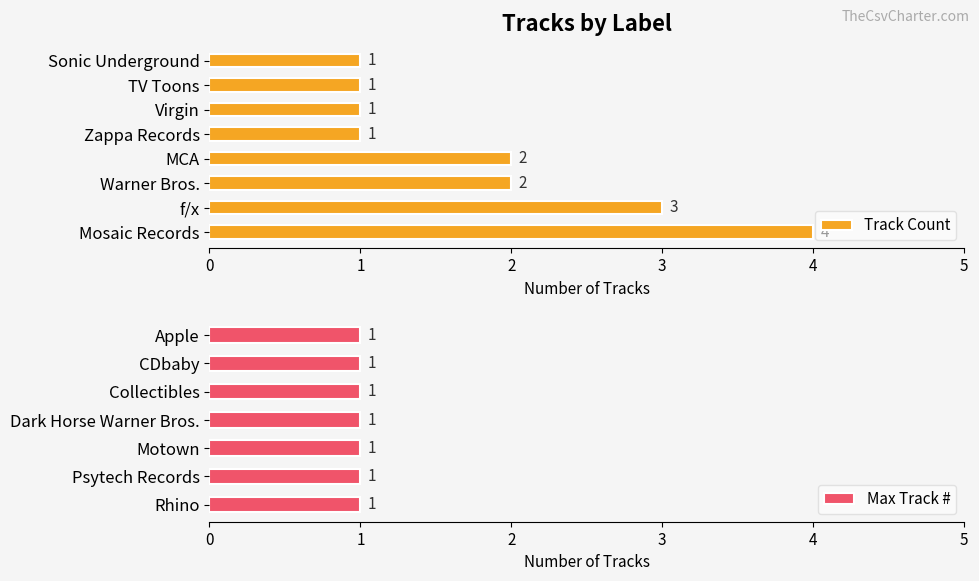

How many bars are there in total?

15